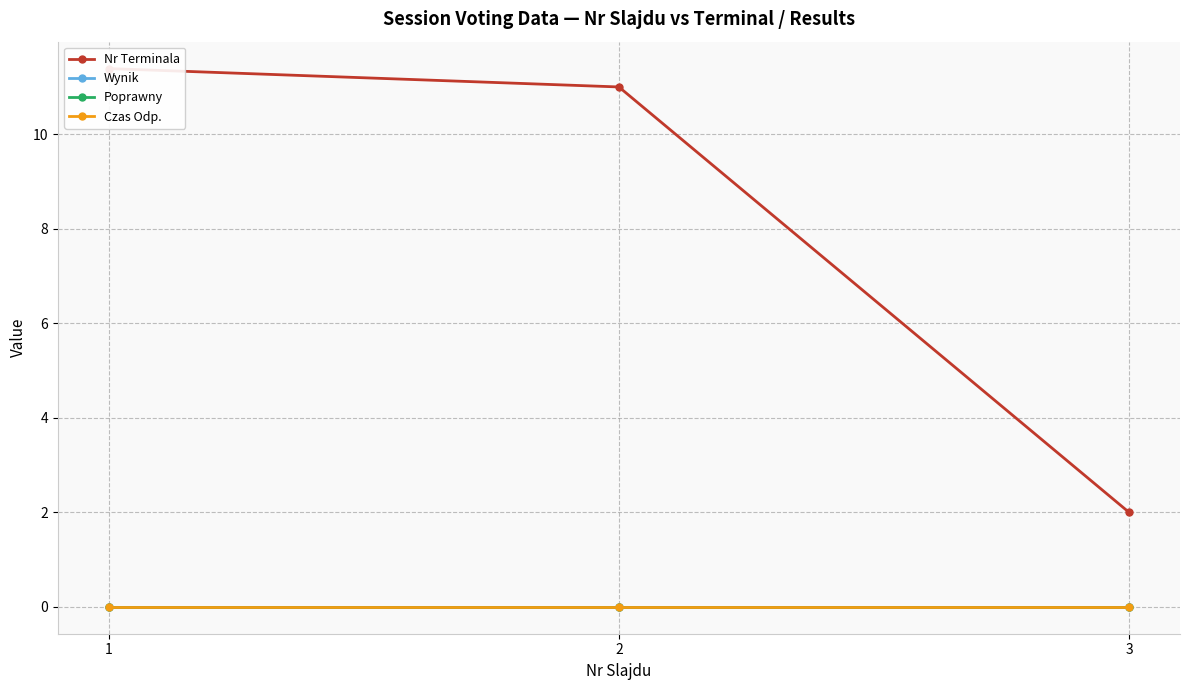

Which label corresponds to the smallest value in the chart?

1